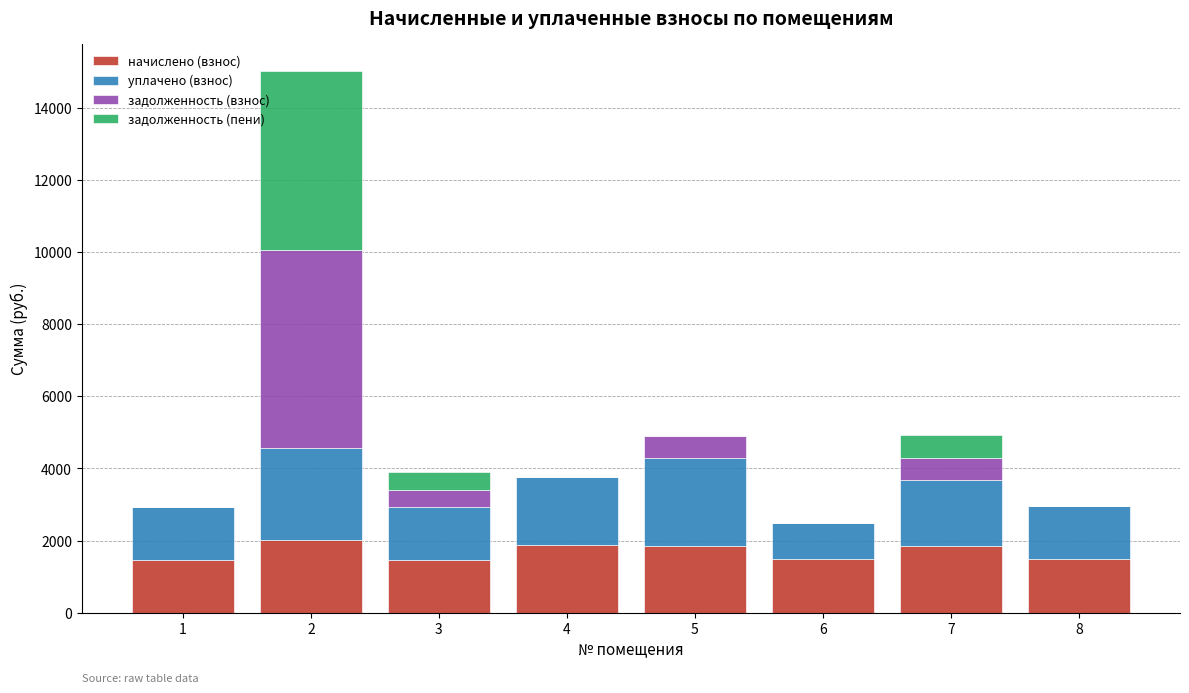

What is the total value across all series at 4?

3768.7